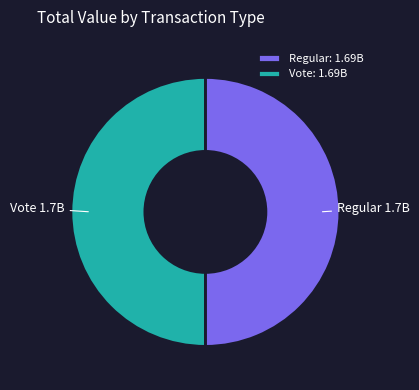

What is the ratio of the value at Regular to the value at Vote?

1.0